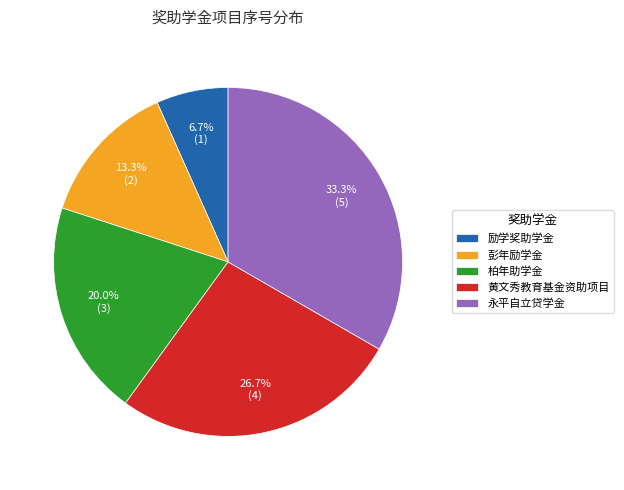

Which slice is the smallest?

励学奖助学金